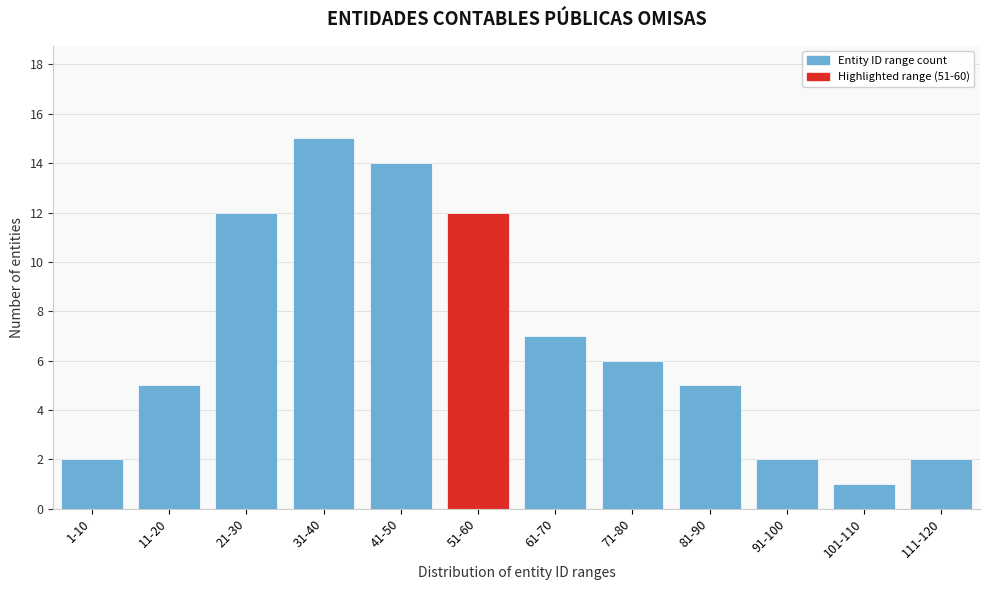

Reading left to right, transcribe all the data shown in this chart.

1-10=2	11-20=5	21-30=12	31-40=15	41-50=14	51-60=12	61-70=7	71-80=6	81-90=5	91-100=2	101-110=1	111-120=2